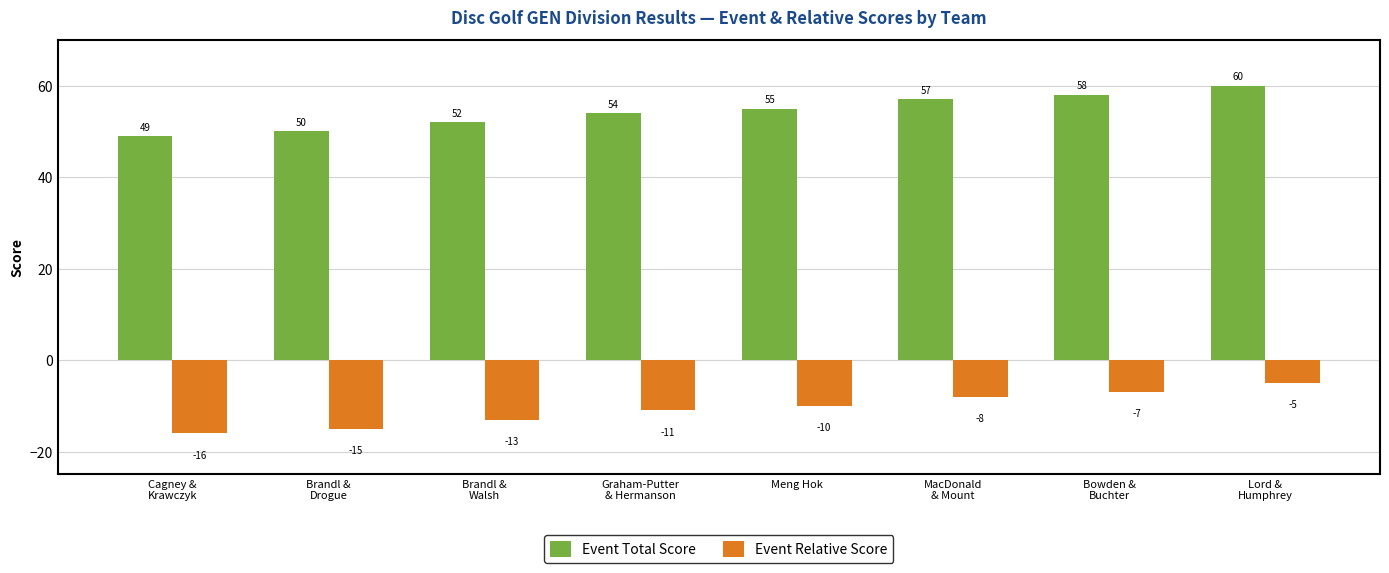

What is the minimum value for Event Relative Score?

-16